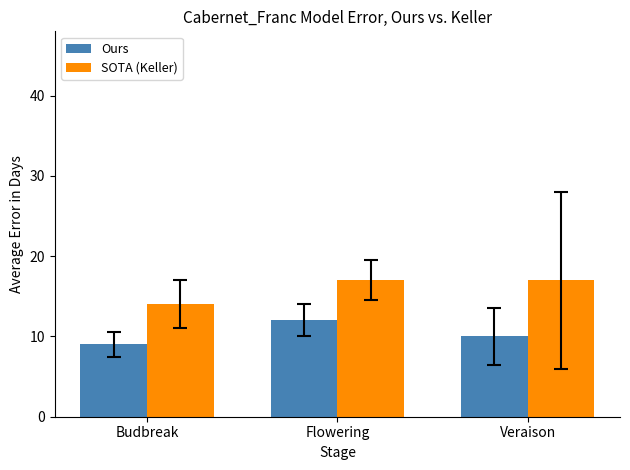

Which series has the largest total across all categories?

SOTA (Keller)